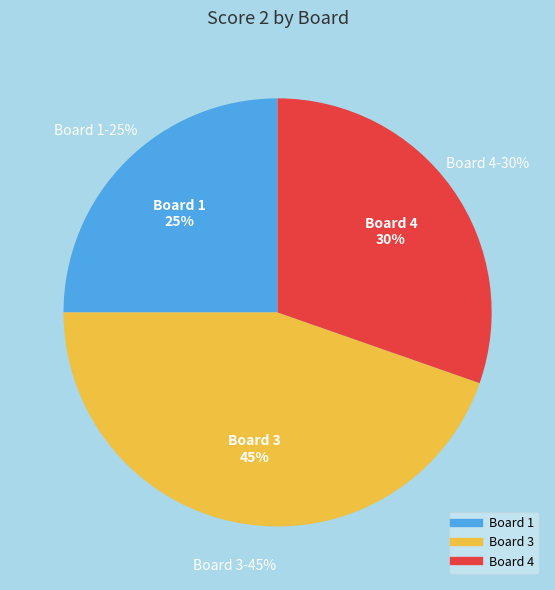

True or false: Board 4 accounts for 30% of the total.

True